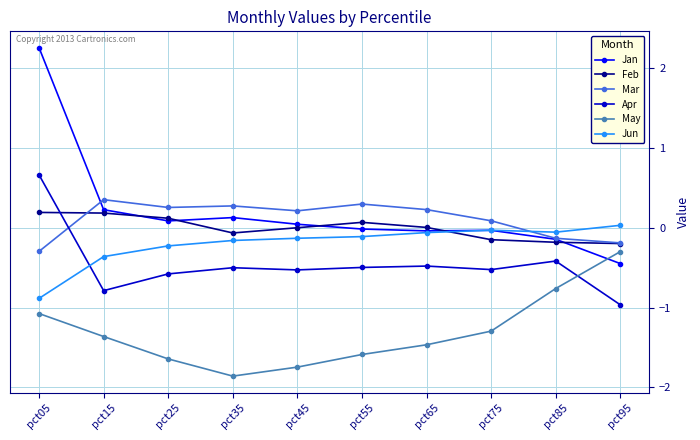

True or false: Mar and Apr cross at least once.

True